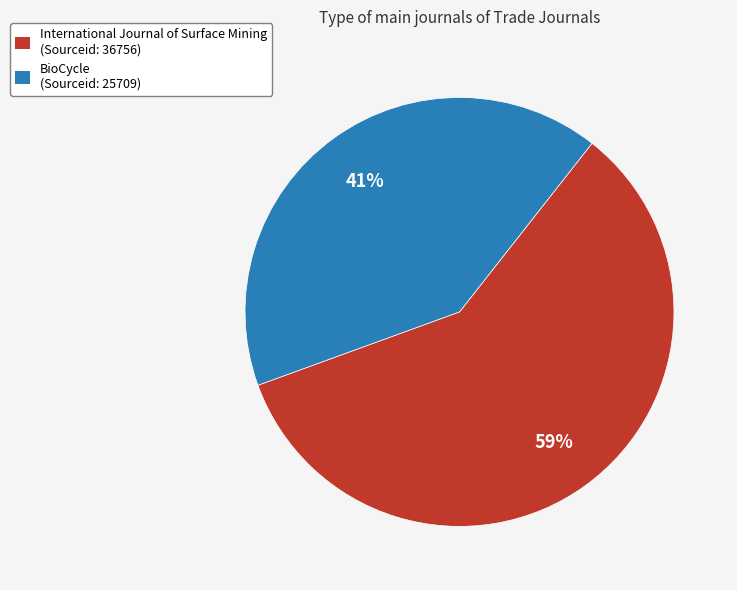

How many slices are in this pie chart?

2